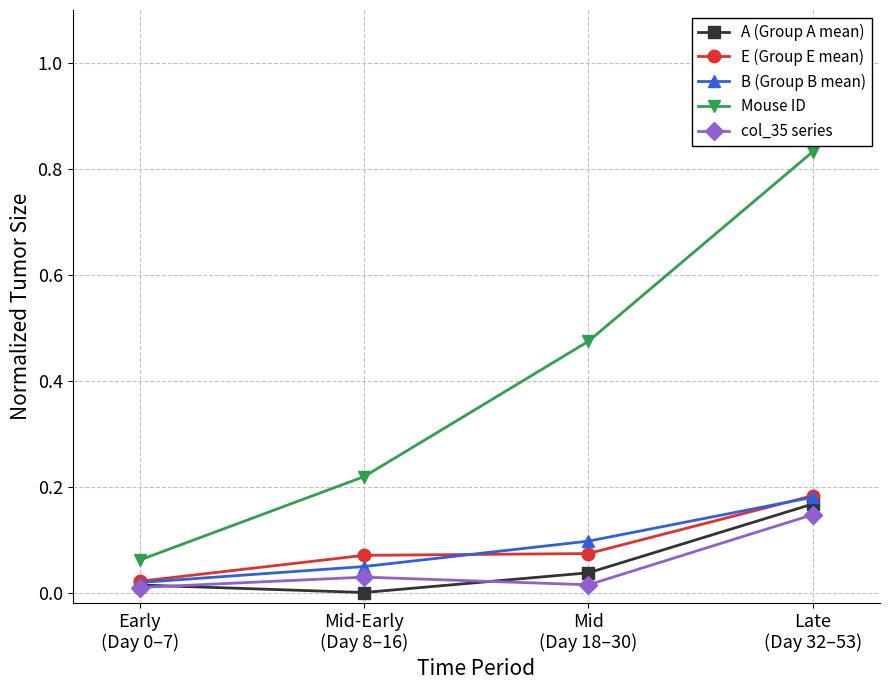

True or false: Mouse ID and B (Group B mean) intersect in this chart.

False